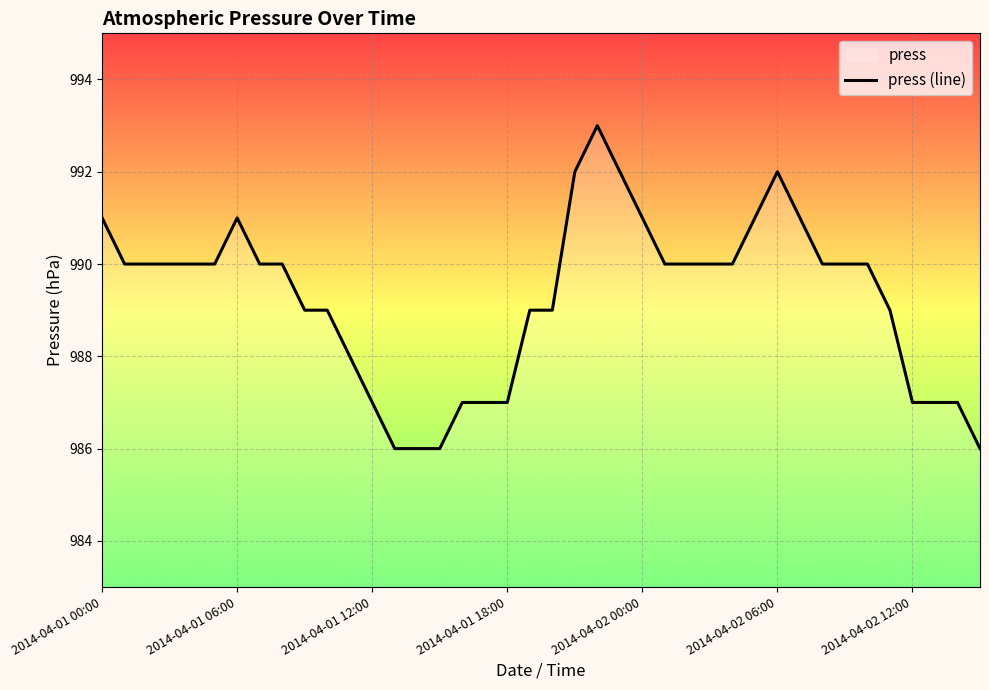

At which category does the chart reach its peak across all series?

22